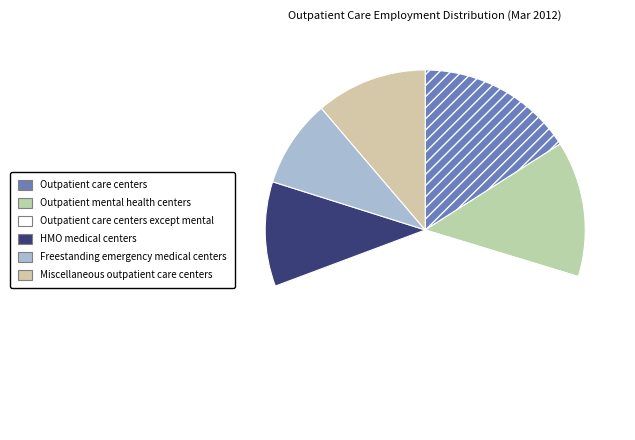

Is it true that Outpatient care centers is 6% of the pie?

False